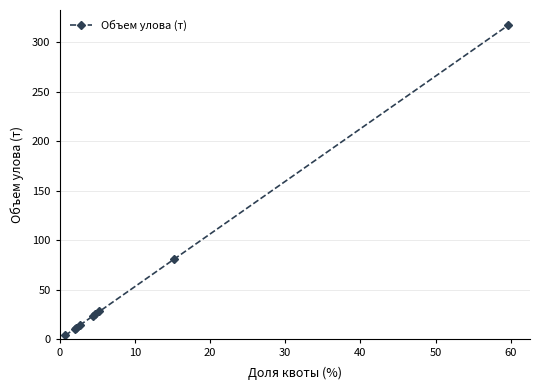

True or false: the data has more than 2 interior local peaks.

False